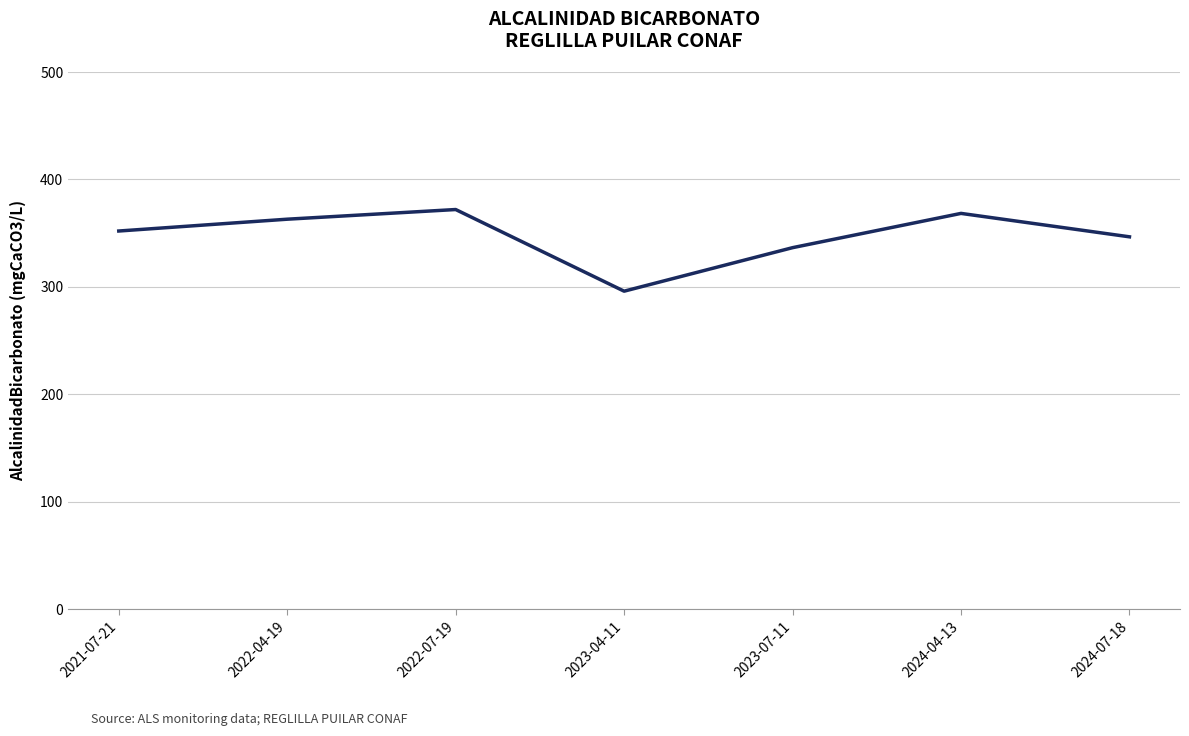

Reading right to left, extract all data points from this chart.

346.6	368.4	336.5	296.0	372.0	363.0	352.0